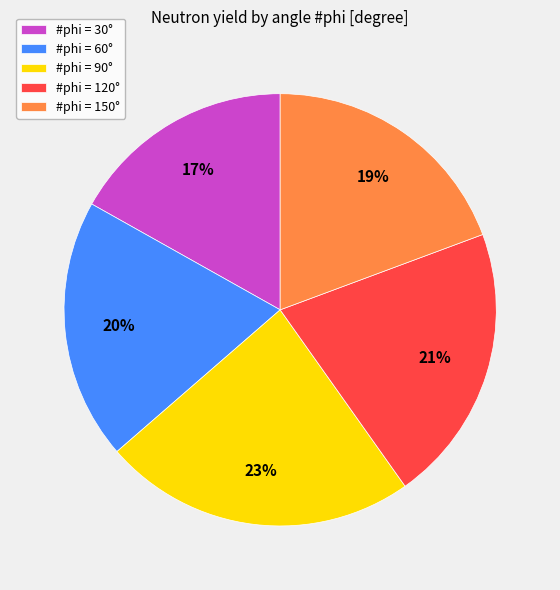

What percentage is the #phi = 30° slice, to the nearest percent?

17%